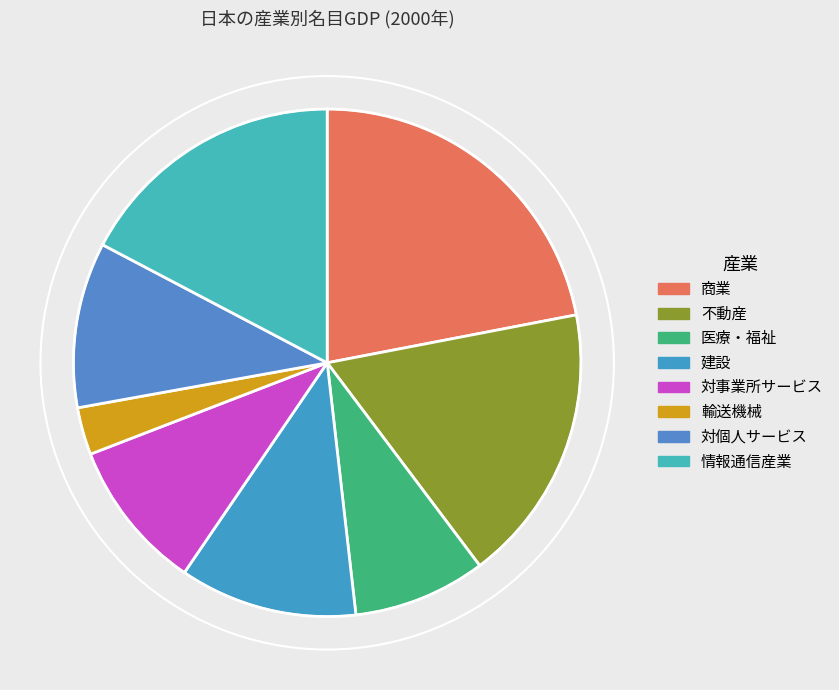

Count the number of slices in the pie.

8